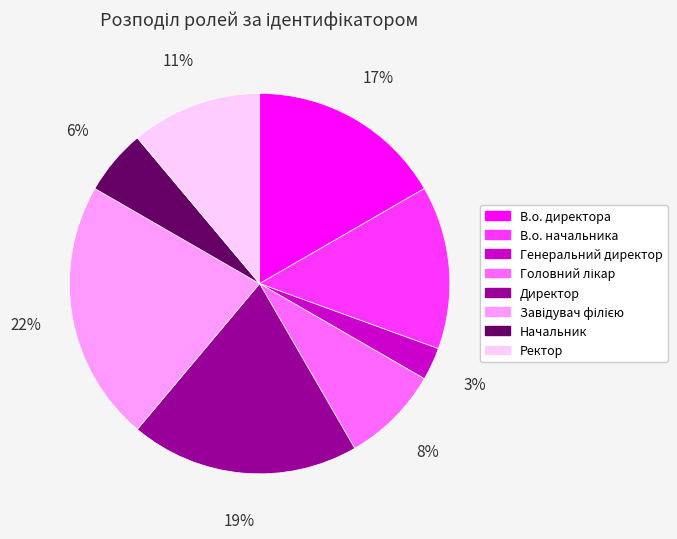

How many slices are in this pie chart?

8